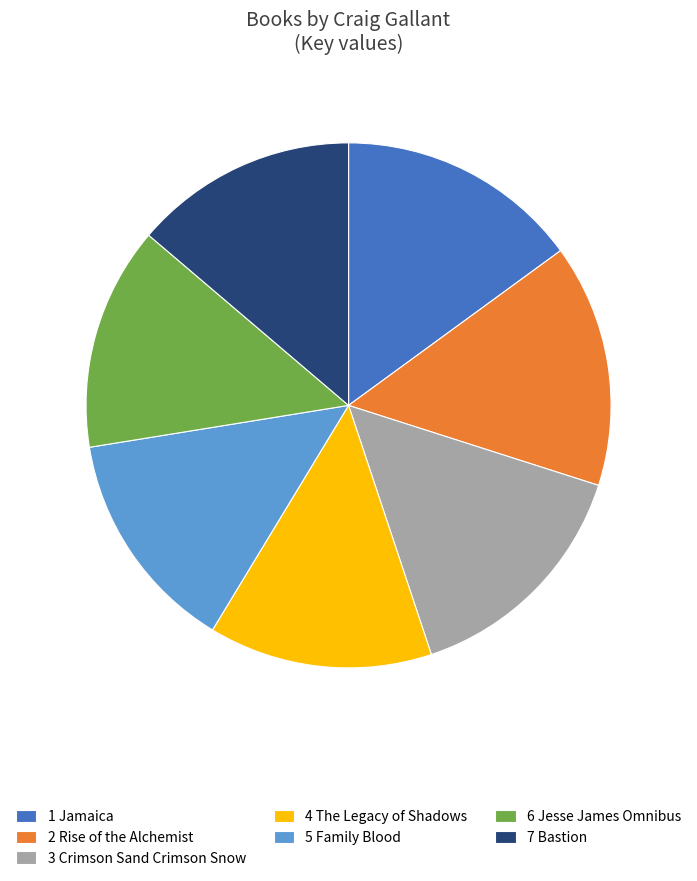

What is the ratio of the value at 2 Rise of the Alchemist to the value at 4 The Legacy of Shadows?

1.1